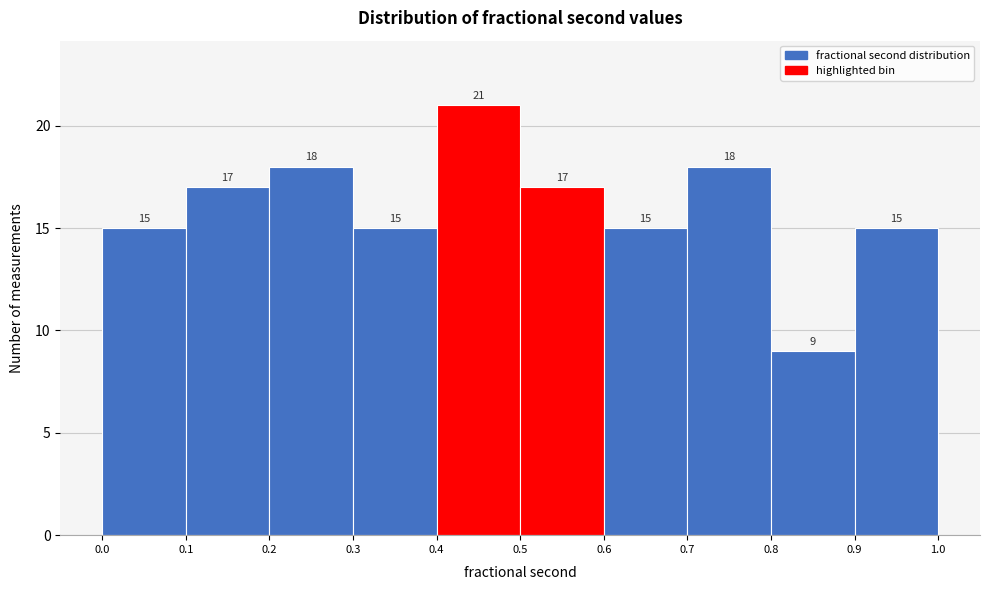

Reading left to right, list every bar in this chart as the range it spans on the x-axis followed by its height.

0.0 to 0.1: 15
0.1 to 0.2: 17
0.2 to 0.3: 18
0.3 to 0.4: 15
0.4 to 0.5: 21
0.5 to 0.6: 17
0.6 to 0.7: 15
0.7 to 0.8: 18
0.8 to 0.9: 9
0.9 to 1.0: 15